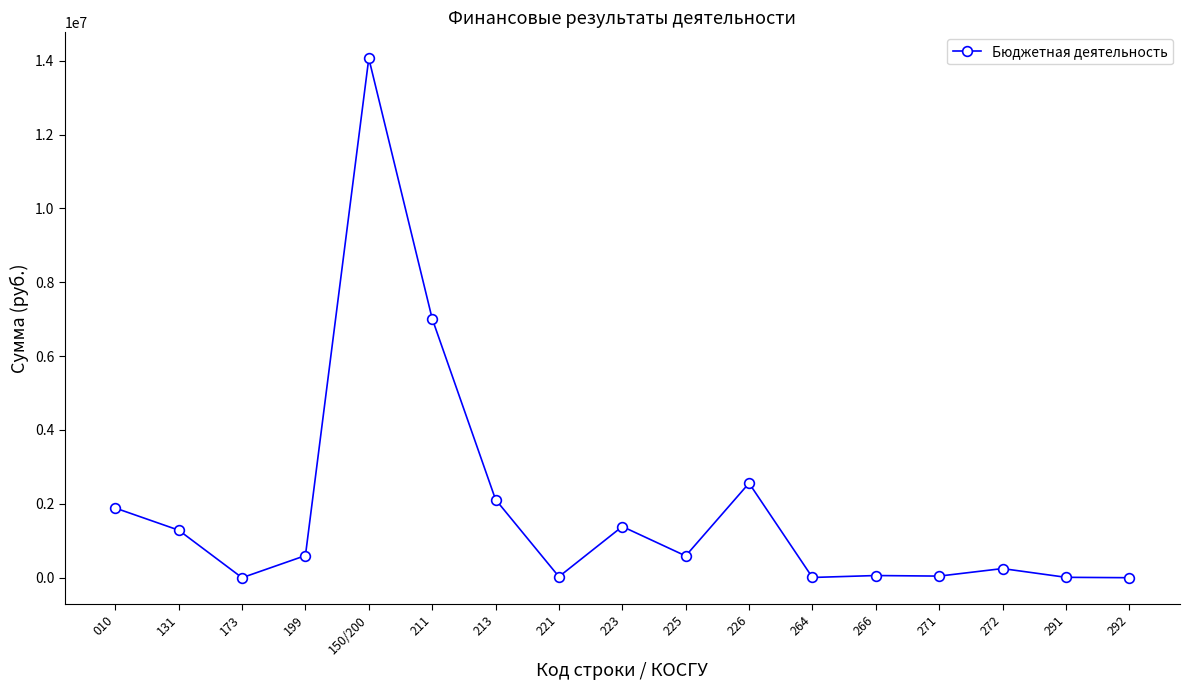

What is the maximum value shown in the chart?

14064913.1